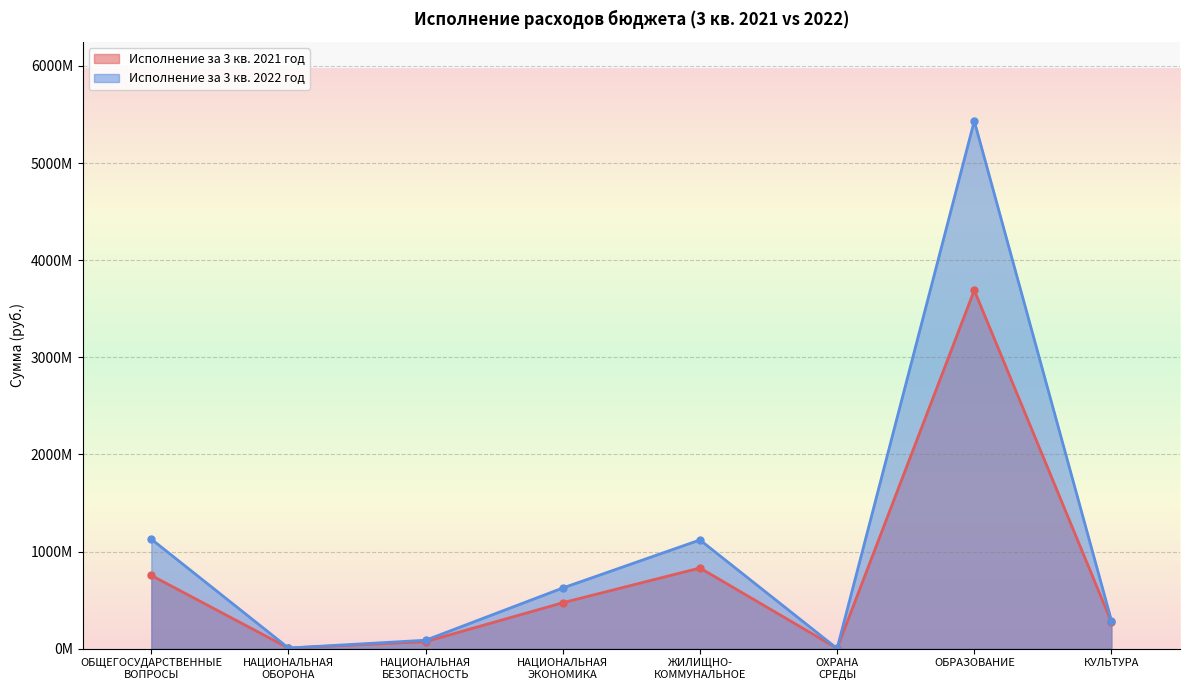

List the series in order of their overall mean, lowest first.

Исполнение за 3 кв. 2021 год, Исполнение за 3 кв. 2022 год